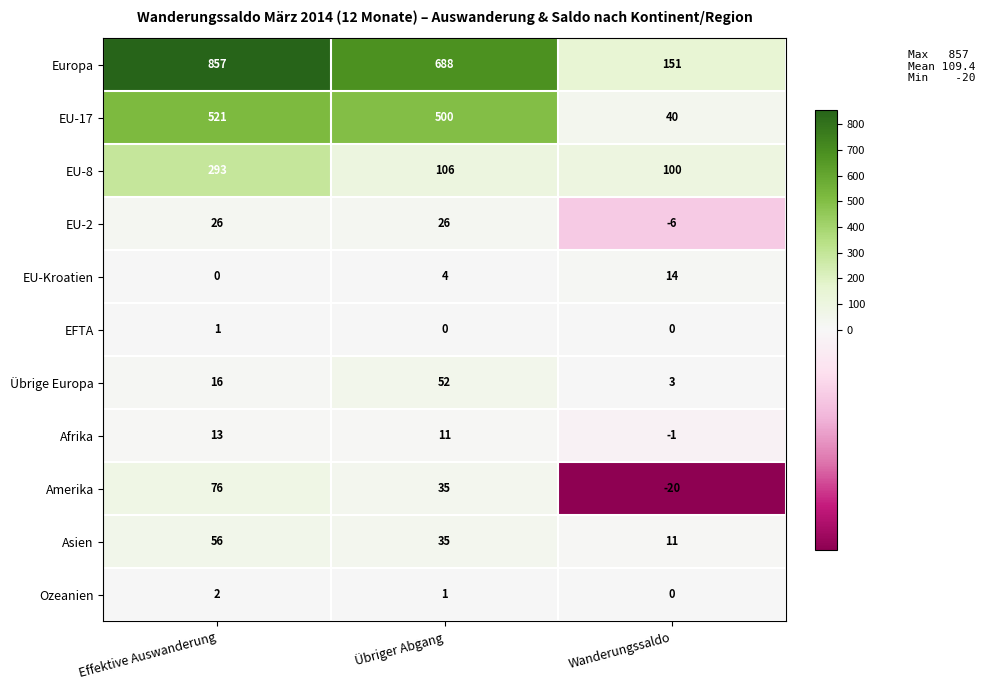

The value of Europa at Übriger Abgang is 688. True or false?

True